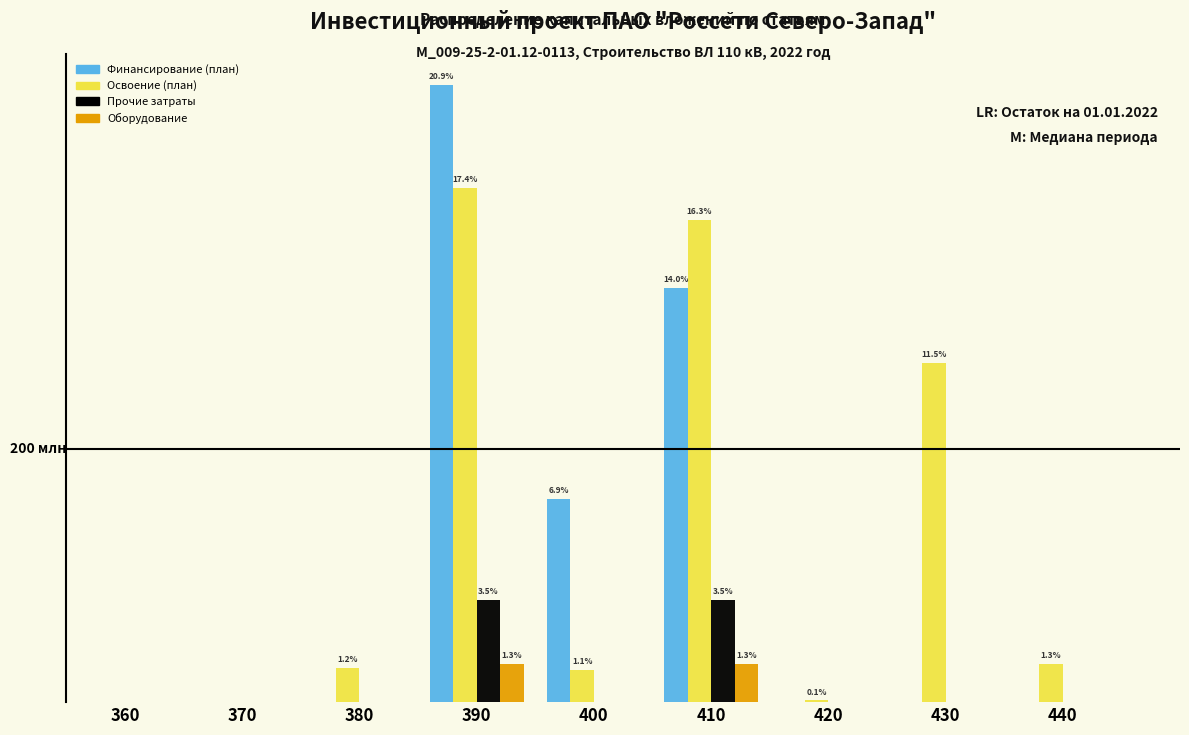

What are all the series names shown in the legend?

Финансирование (план), Освоение (план), Прочие затраты, Оборудование